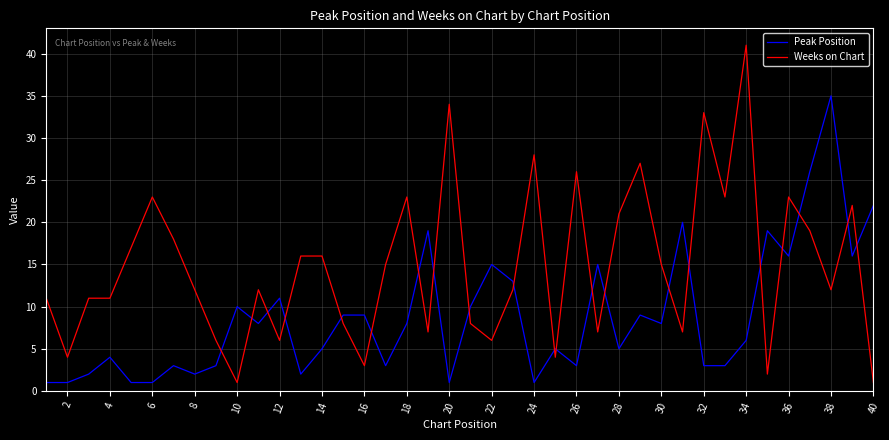

What is the average value of the Weeks on Chart series?

15